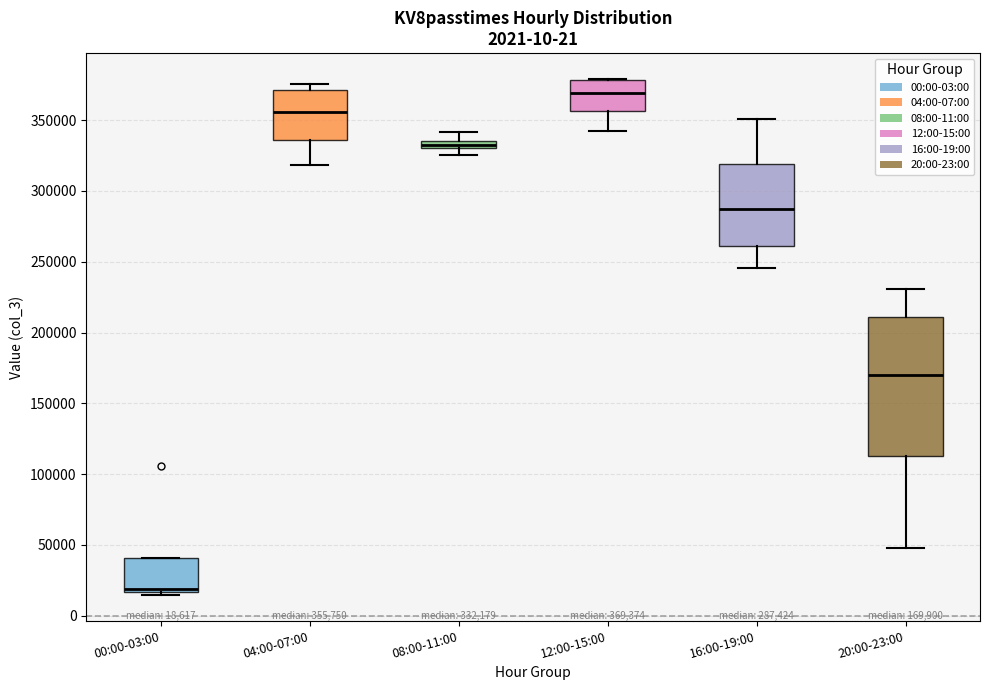

Comparing the boxes themselves (not the whiskers), which one is the tallest?

20:00-23:00